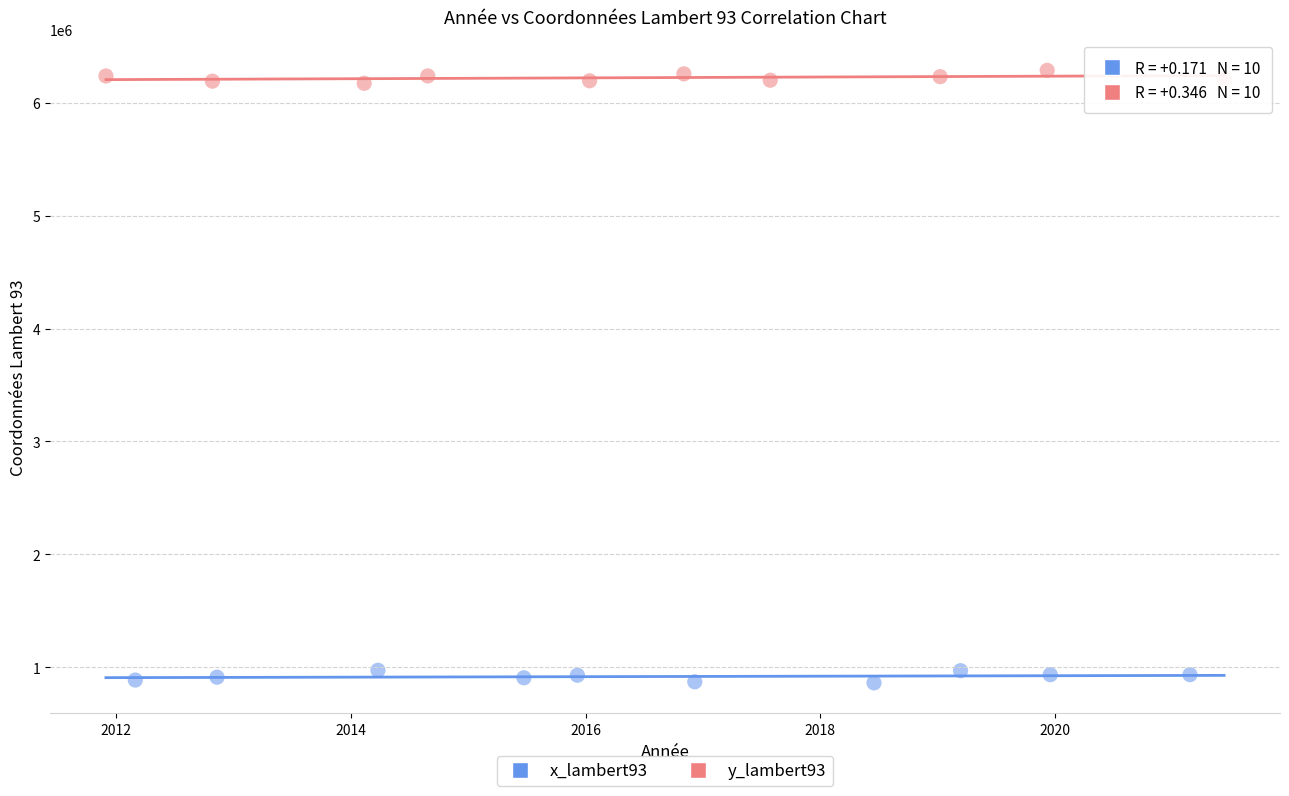

Which series contains the highest Y value?

y_lambert93